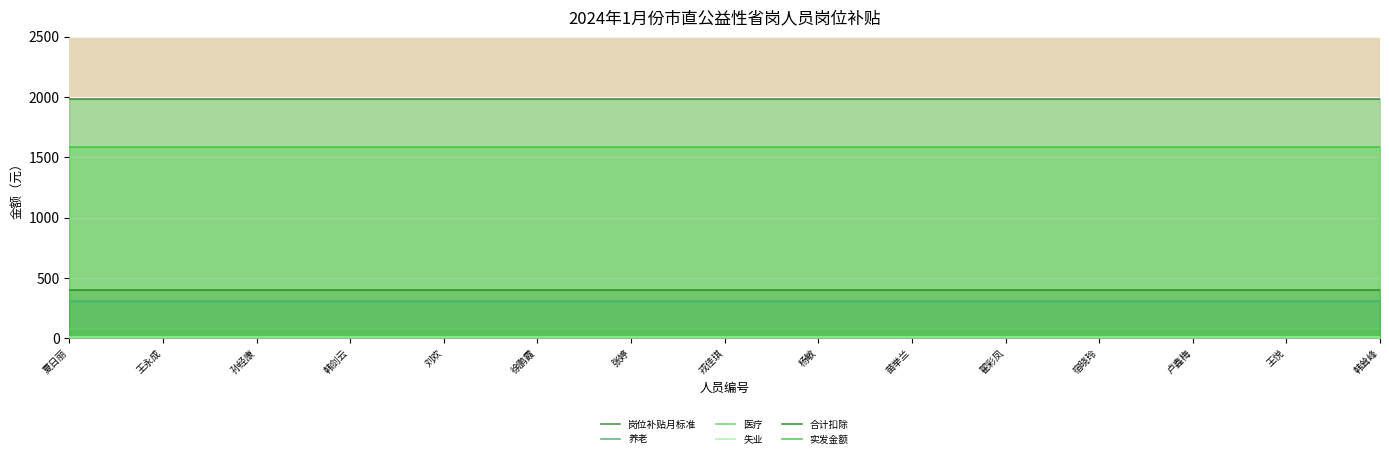

List the labels in order of 医疗 value, smallest first.

夏日丽, 王永成, 孙经康, 韩剑云, 刘欢, 徐鹏霞, 张婷, 戎佳琪, 杨敏, 苗举兰, 翟彩凤, 宿晓玲, 卢鑫梅, 王悦, 韩耸峰